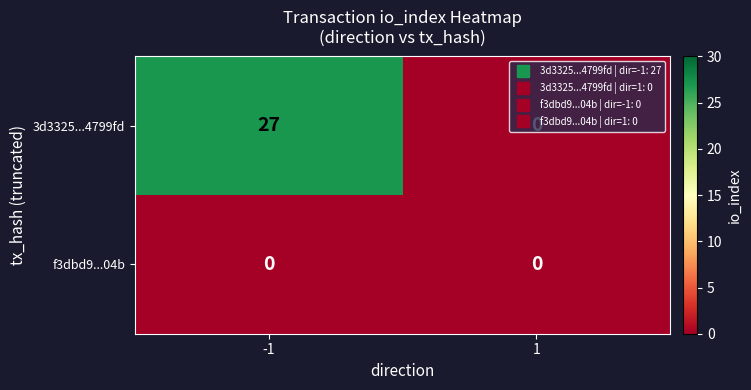

True or false: 3d3325...4799fd has a value of 0 at 1.

True